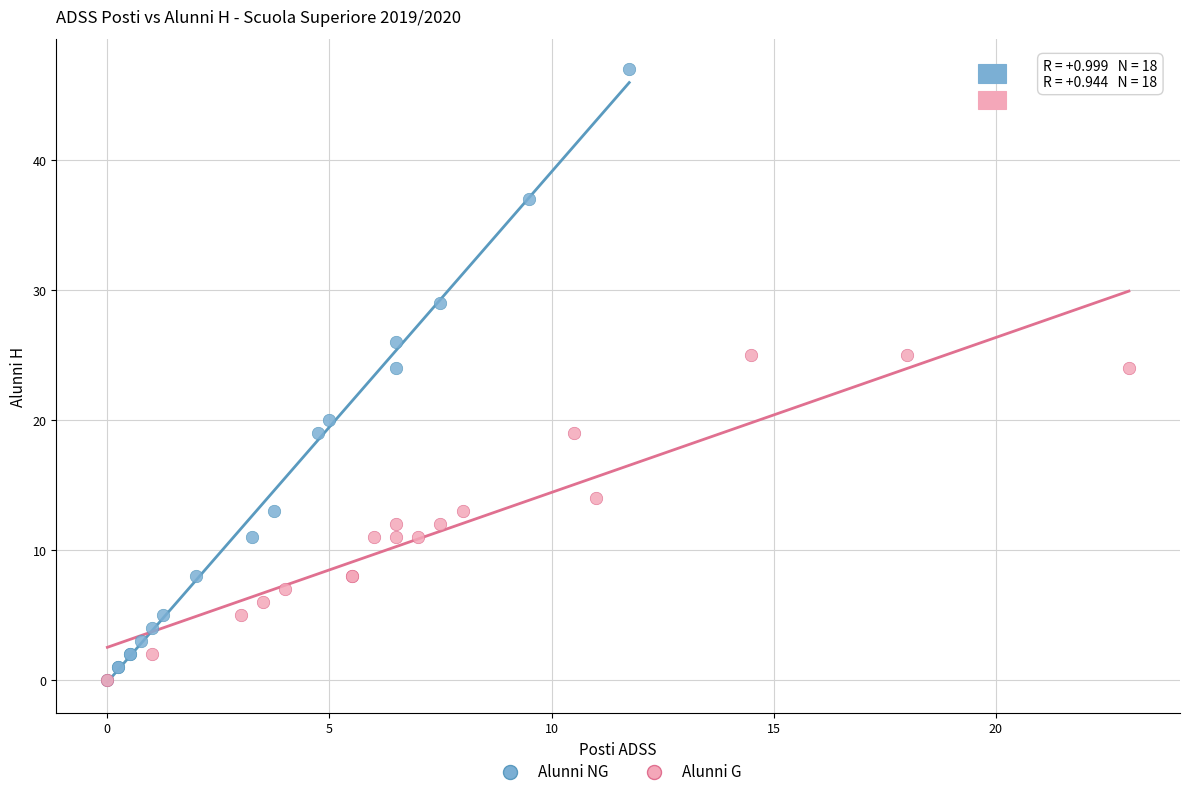

Which series contains the highest Y value?

Alunni NG